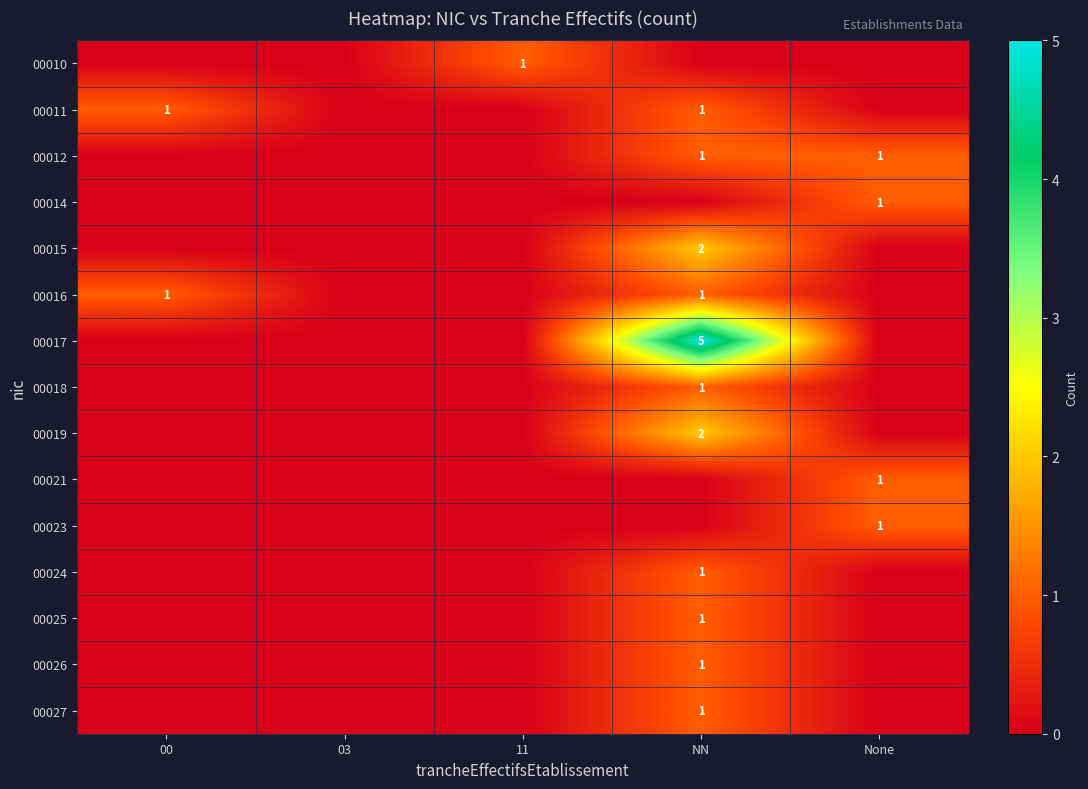

What is the spread (max minus min) of values at None?

1